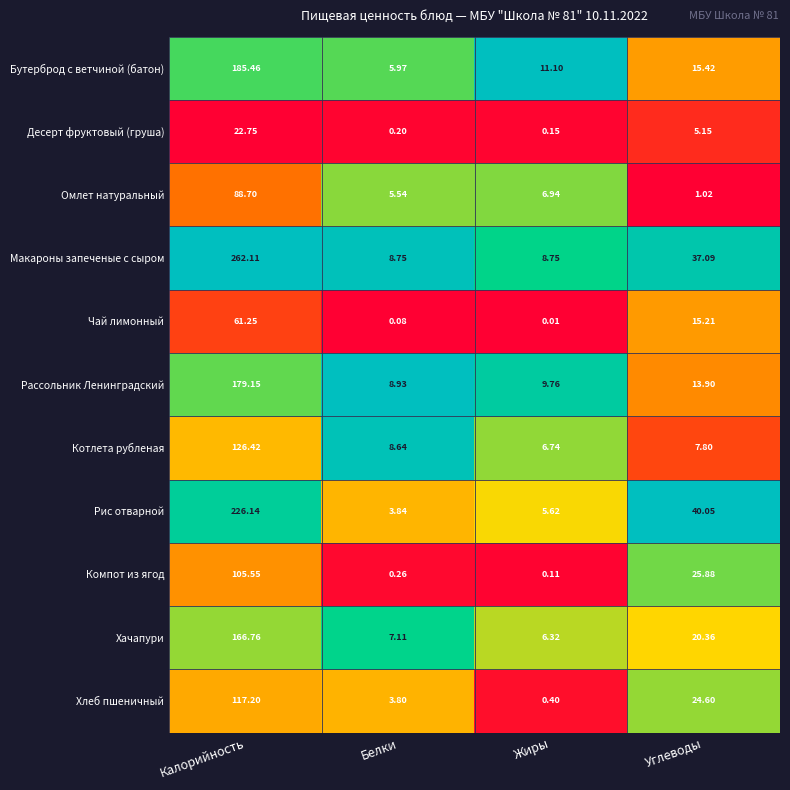

Which series changed the most between Калорийность and Белки?

Макароны запеченые с сыром